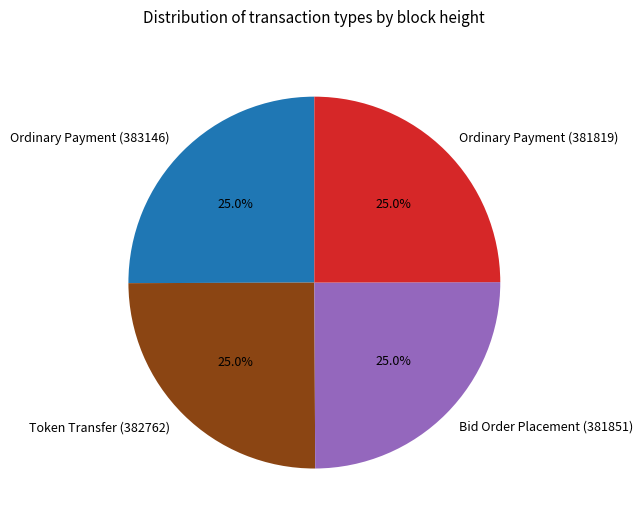

What is the ratio of the value at Bid Order Placement (381851) to the value at Token Transfer (382762)?

1.0